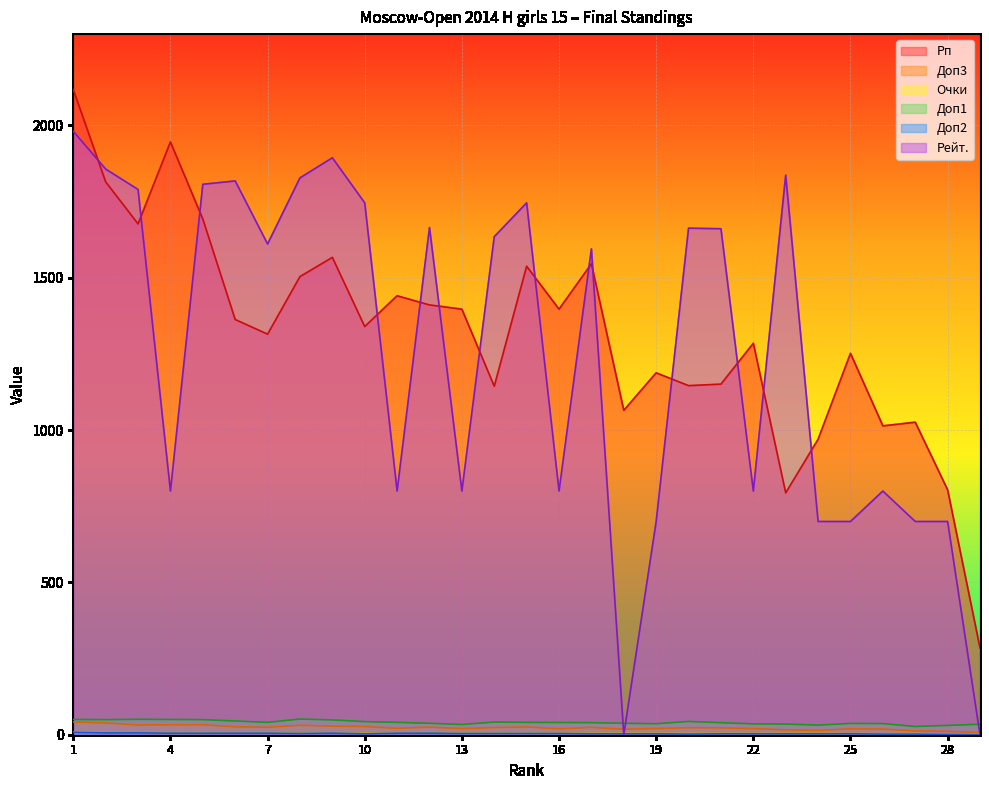

True or false: Доп1 has a value of 30.5 at 28.

True